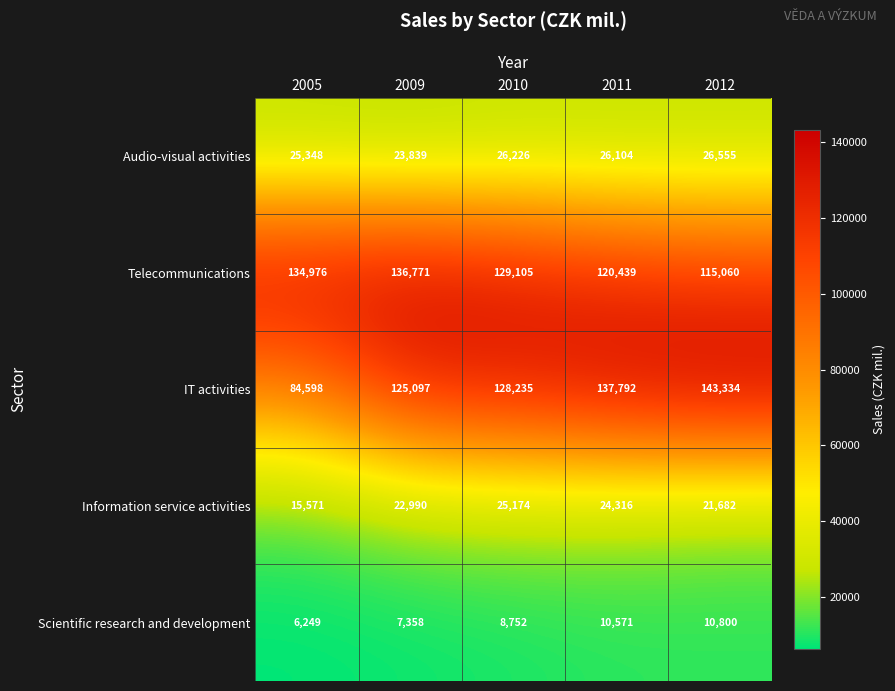

At how many categories does at least one series exceed 141651?

1